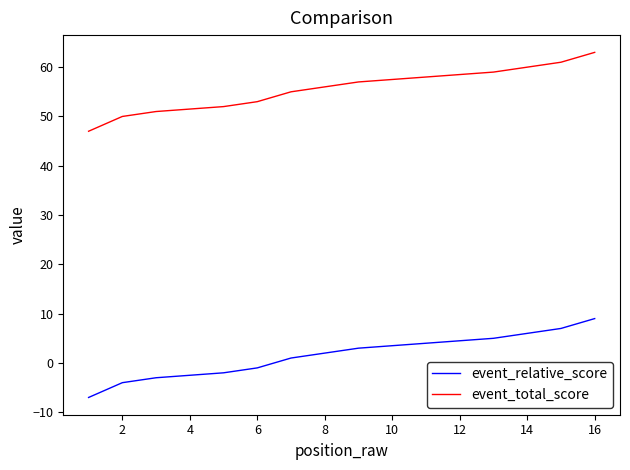

What is the difference between the maximum and minimum values in the event_relative_score series?

16